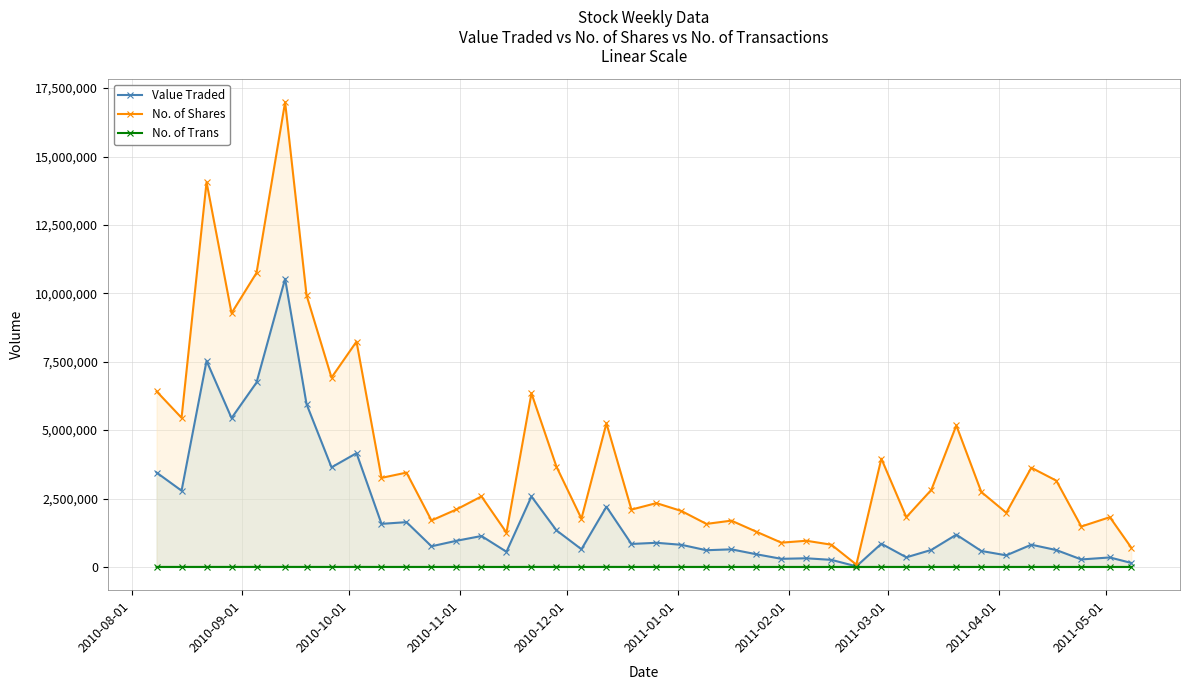

How many values in the No. of Shares series are below 2740088?

20